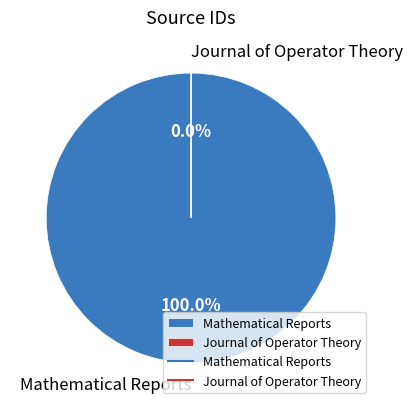

Does any single category account for the majority?

Yes